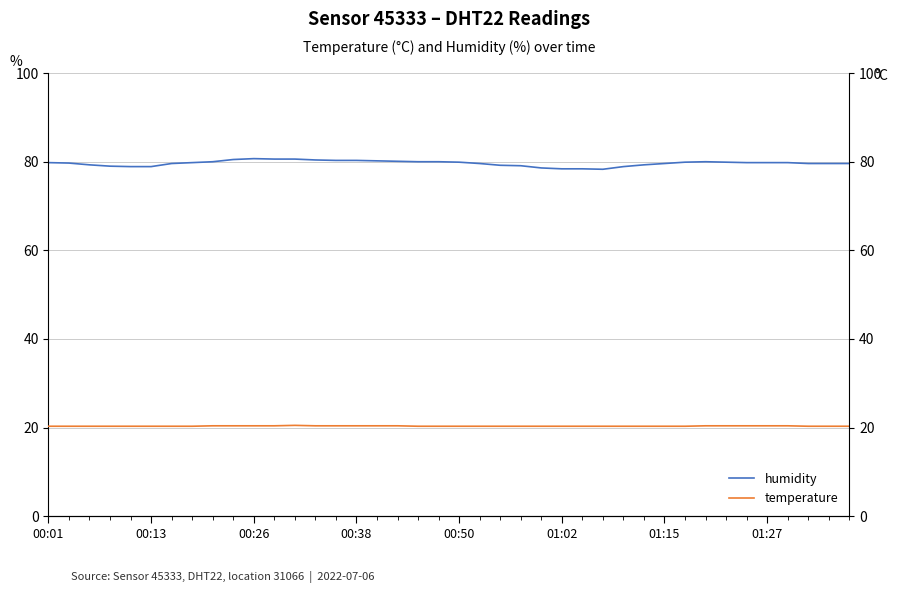

Where does the humidity series first go above 79?

00:01